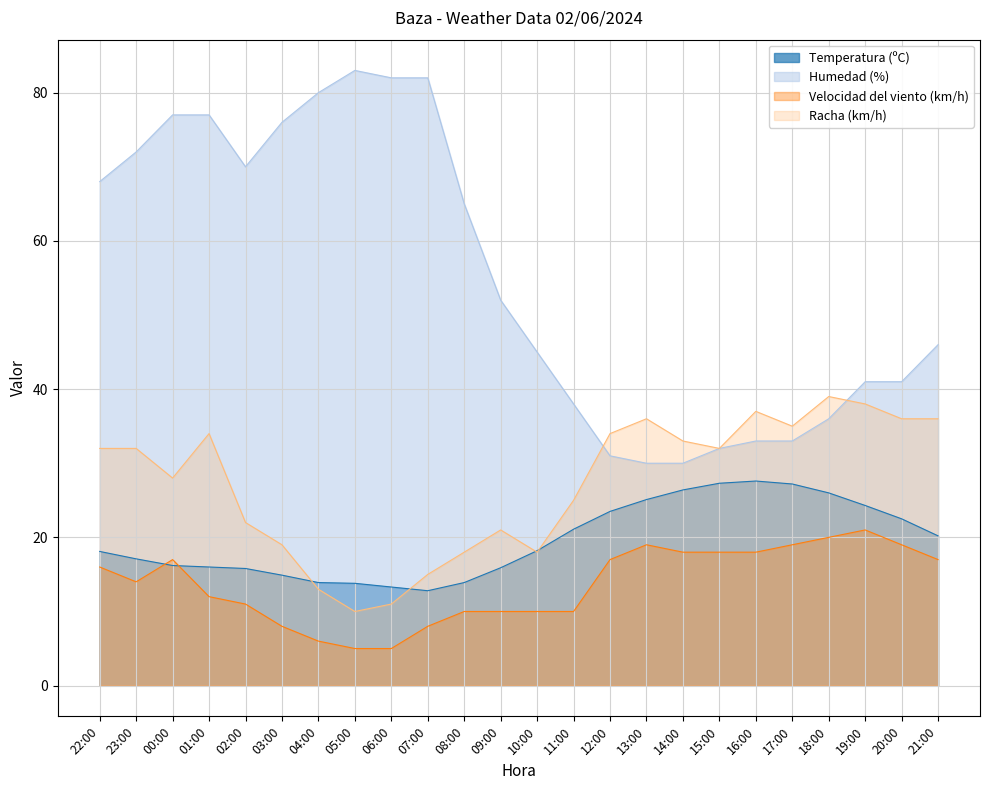

Reading left to right, list all the values displayed in this chart.

Temperatura (ºC): 22:00=18.1	23:00=17.1	00:00=16.2	01:00=16.0	02:00=15.8	03:00=14.9	04:00=13.9	05:00=13.8	06:00=13.3	07:00=12.8	08:00=13.9	09:00=15.9	10:00=18.2	11:00=21.1	12:00=23.5	13:00=25.1	14:00=26.4	15:00=27.3	16:00=27.6	17:00=27.2	18:00=26.0	19:00=24.3	20:00=22.5	21:00=20.2
Humedad (%): 22:00=68.0	23:00=72.0	00:00=77.0	01:00=77.0	02:00=70.0	03:00=76.0	04:00=80.0	05:00=83.0	06:00=82.0	07:00=82.0	08:00=65.0	09:00=52.0	10:00=45.0	11:00=38.0	12:00=31.0	13:00=30.0	14:00=30.0	15:00=32.0	16:00=33.0	17:00=33.0	18:00=36.0	19:00=41.0	20:00=41.0	21:00=46.0
Velocidad del viento (km/h): 22:00=16.0	23:00=14.0	00:00=17.0	01:00=12.0	02:00=11.0	03:00=8.0	04:00=6.0	05:00=5.0	06:00=5.0	07:00=8.0	08:00=10.0	09:00=10.0	10:00=10.0	11:00=10.0	12:00=17.0	13:00=19.0	14:00=18.0	15:00=18.0	16:00=18.0	17:00=19.0	18:00=20.0	19:00=21.0	20:00=19.0	21:00=17.0
Racha (km/h): 22:00=32.0	23:00=32.0	00:00=28.0	01:00=34.0	02:00=22.0	03:00=19.0	04:00=13.0	05:00=10.0	06:00=11.0	07:00=15.0	08:00=18.0	09:00=21.0	10:00=18.0	11:00=25.0	12:00=34.0	13:00=36.0	14:00=33.0	15:00=32.0	16:00=37.0	17:00=35.0	18:00=39.0	19:00=38.0	20:00=36.0	21:00=36.0